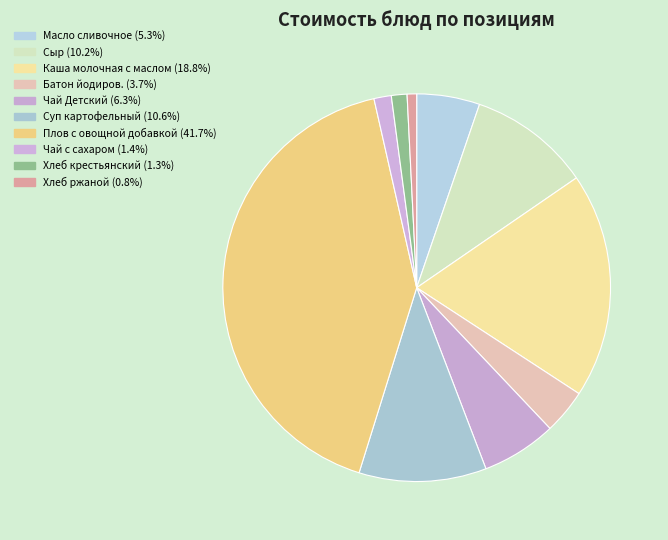

Which category has the smallest portion of the pie?

Хлеб ржаной